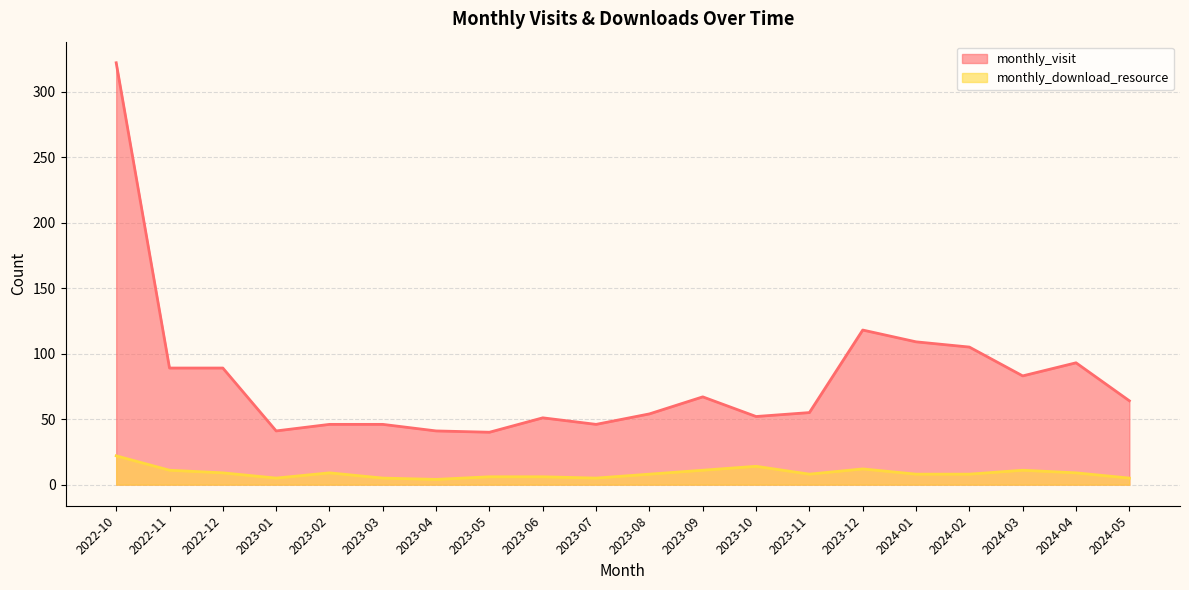

How many values in the monthly_visit series are below 64?

10